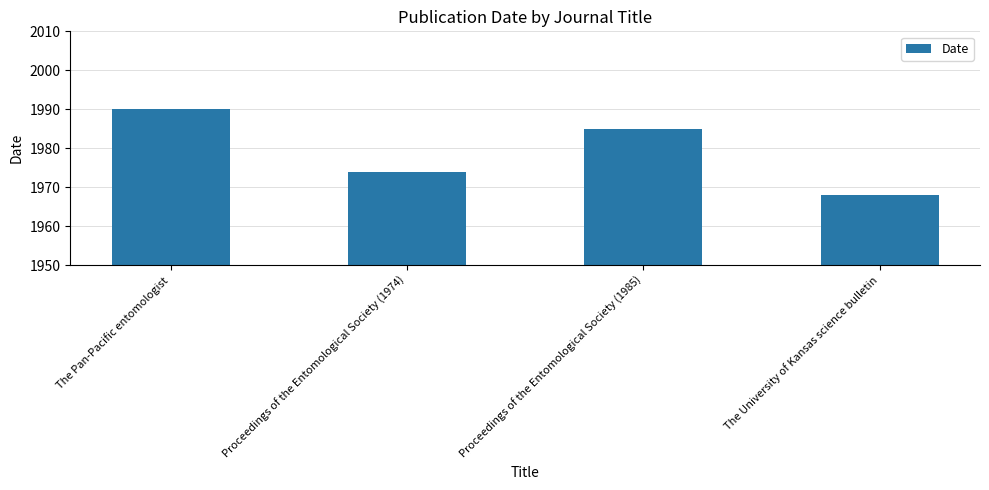

List the labels in order of value, smallest first.

The University of Kansas science bulletin, Proceedings of the Entomological Society (1974), Proceedings of the Entomological Society (1985), The Pan-Pacific entomologist